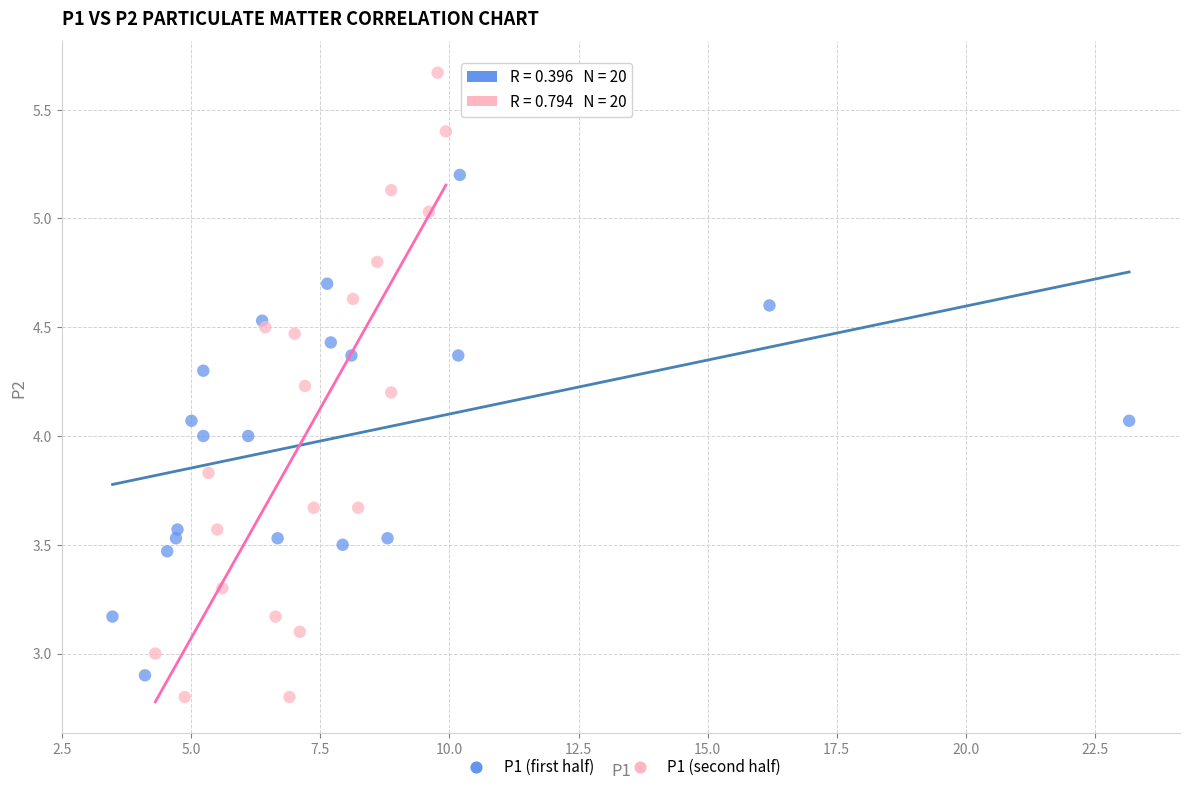

What are all the series names shown in the legend?

P1 (first half), P1 (second half)